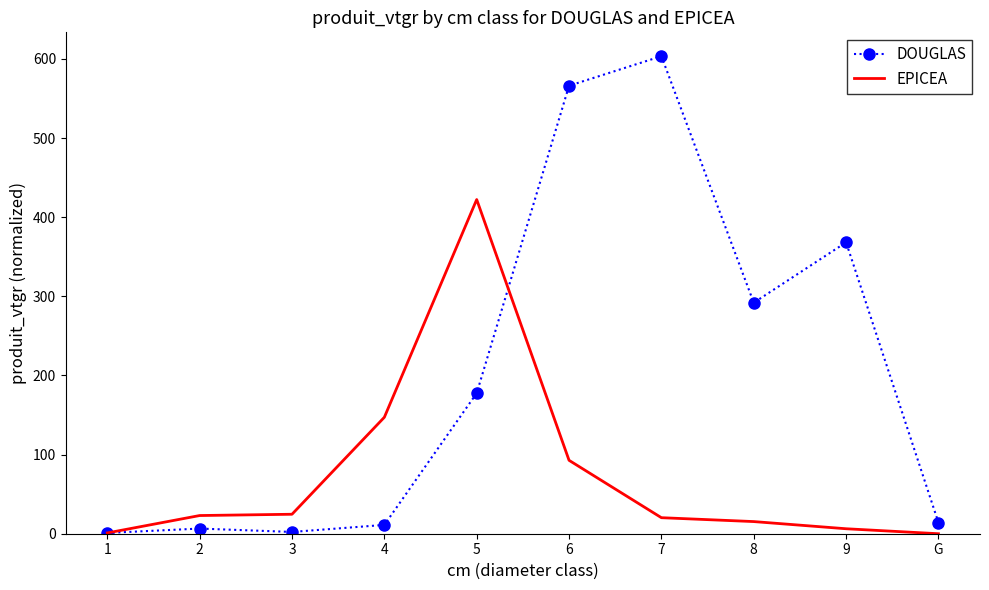

Rank the series by their average value, from highest to lowest.

DOUGLAS, EPICEA